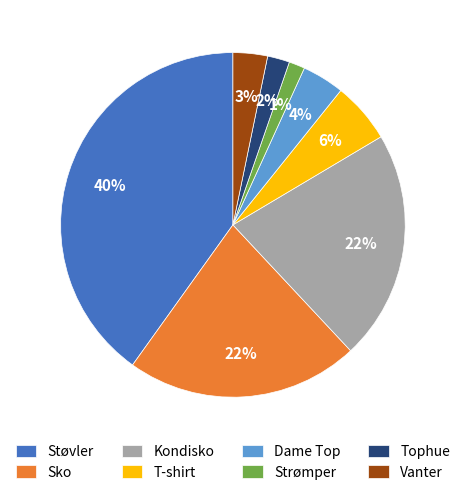

How many segments does this pie chart have?

8